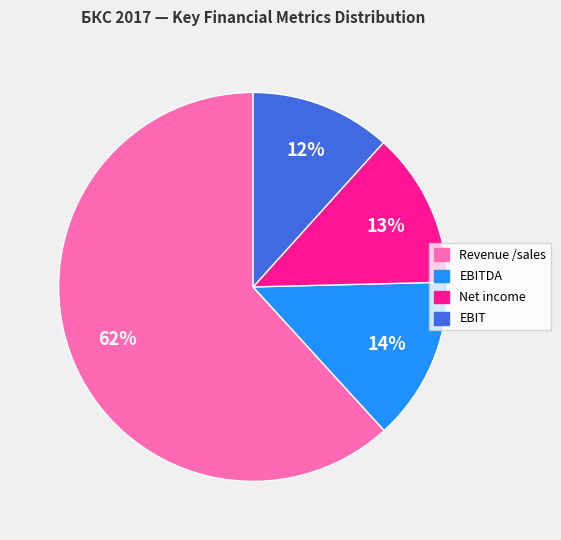

Does any single category account for the majority?

Yes